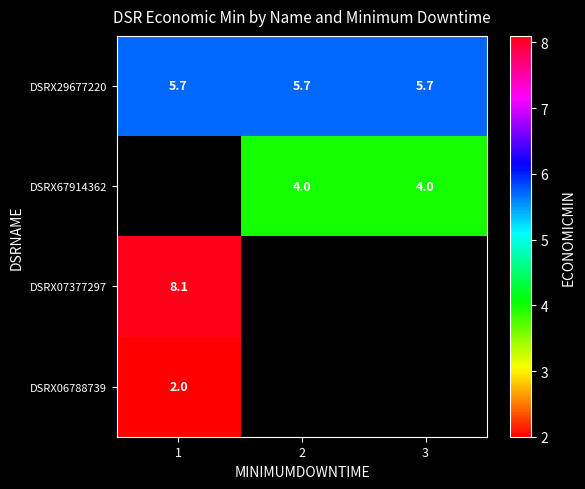

Which category has the highest value across all series?

1